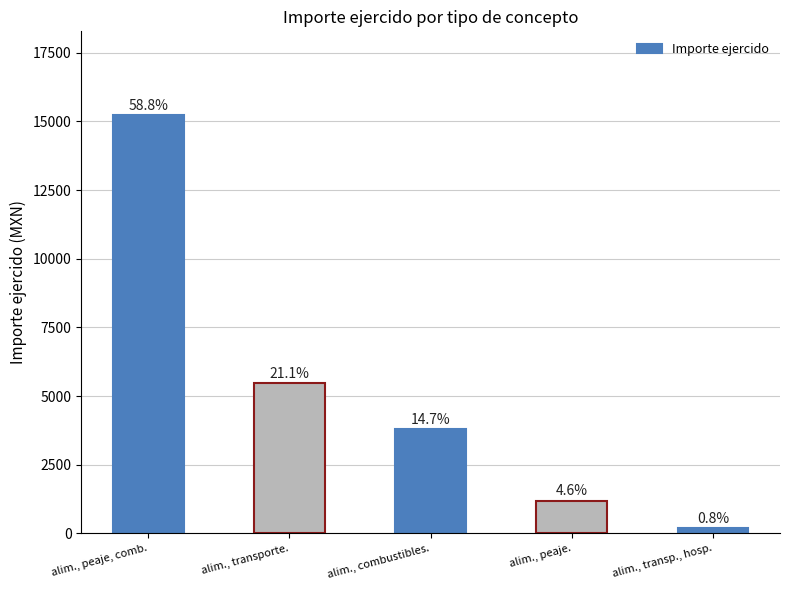

Read the value at alim., combustibles..

3801.3